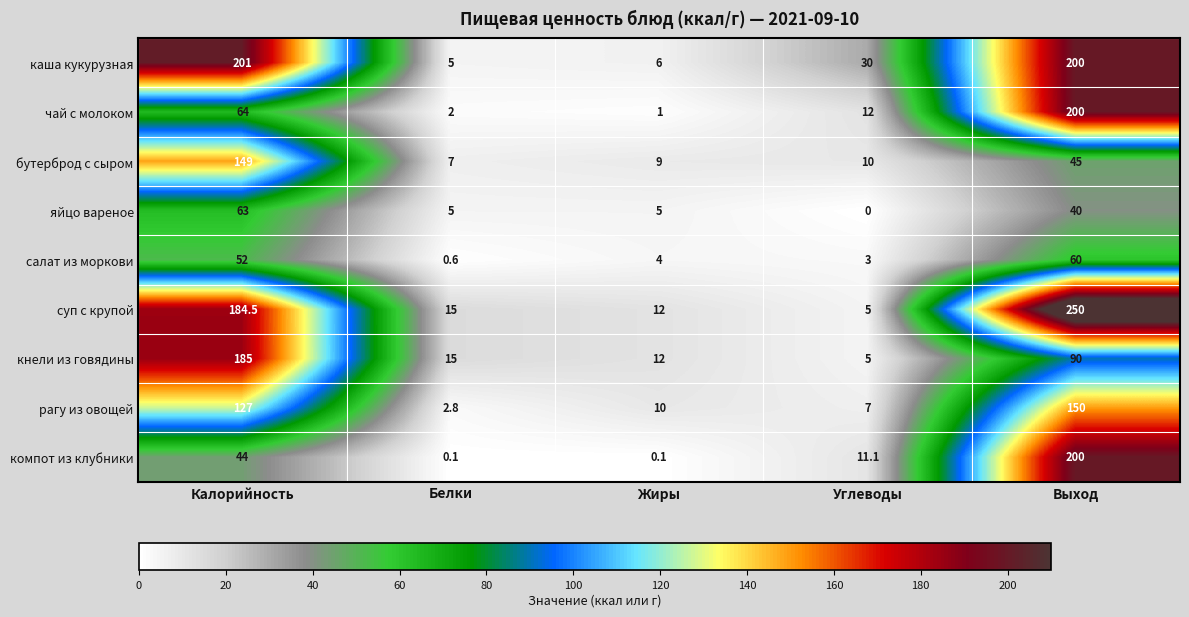

The компот из клубники series shows 0.1 at Белки. True or false?

True